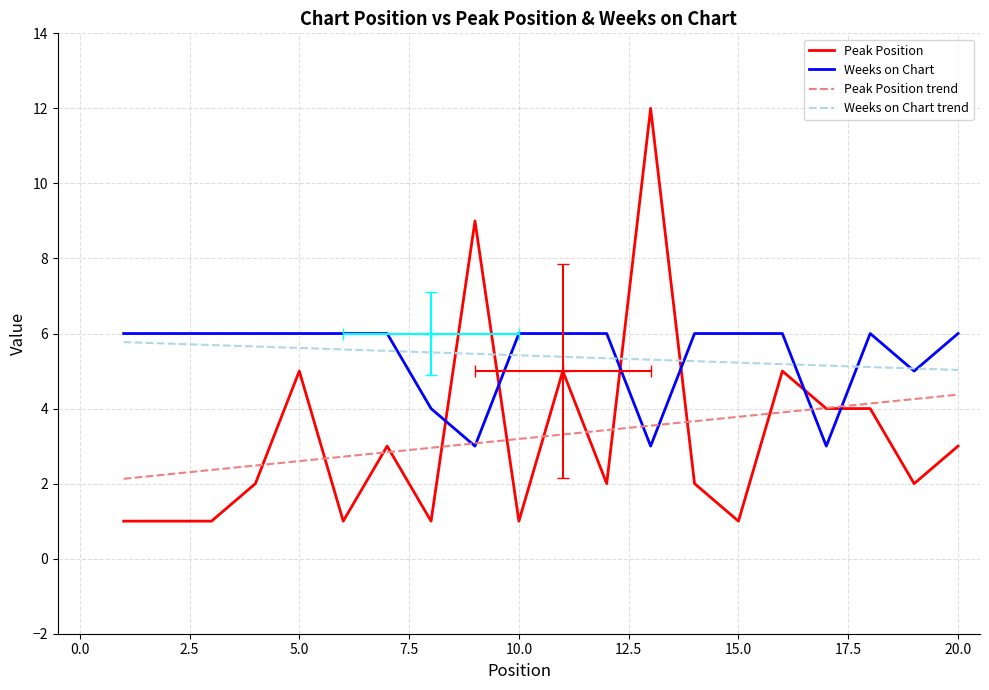

Reading left to right, transcribe all the data shown in this chart.

Peak Position: 1.0	1.0	1.0	2.0	5.0	1.0	3.0	1.0	9.0	1.0	5.0	2.0	12.0	2.0	1.0	5.0	4.0	4.0	2.0	3.0
Weeks on Chart: 6.0	6.0	6.0	6.0	6.0	6.0	6.0	4.0	3.0	6.0	6.0	6.0	3.0	6.0	6.0	6.0	3.0	6.0	5.0	6.0
Peak Position trend: 2.1	2.2	2.4	2.5	2.6	2.7	2.8	3.0	3.1	3.2	3.3	3.4	3.5	3.7	3.8	3.9	4.0	4.1	4.3	4.4
Weeks on Chart trend: 5.8	5.7	5.7	5.7	5.6	5.6	5.5	5.5	5.5	5.4	5.4	5.3	5.3	5.3	5.2	5.2	5.1	5.1	5.1	5.0